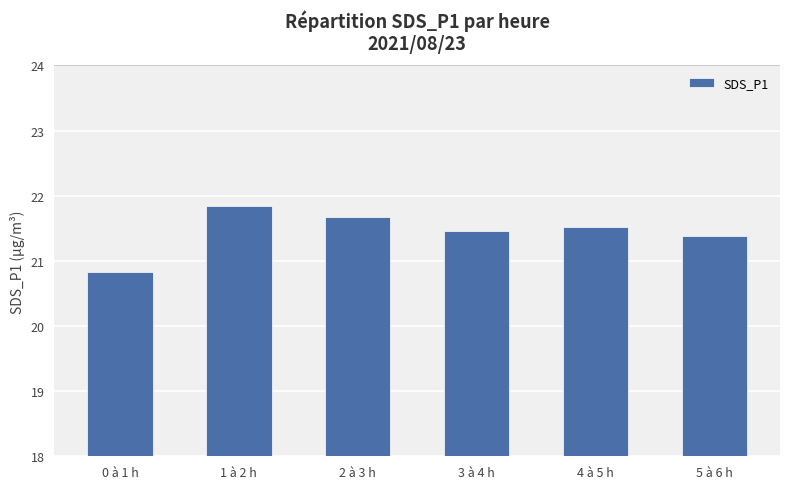

What is the greatest value displayed?

21.8